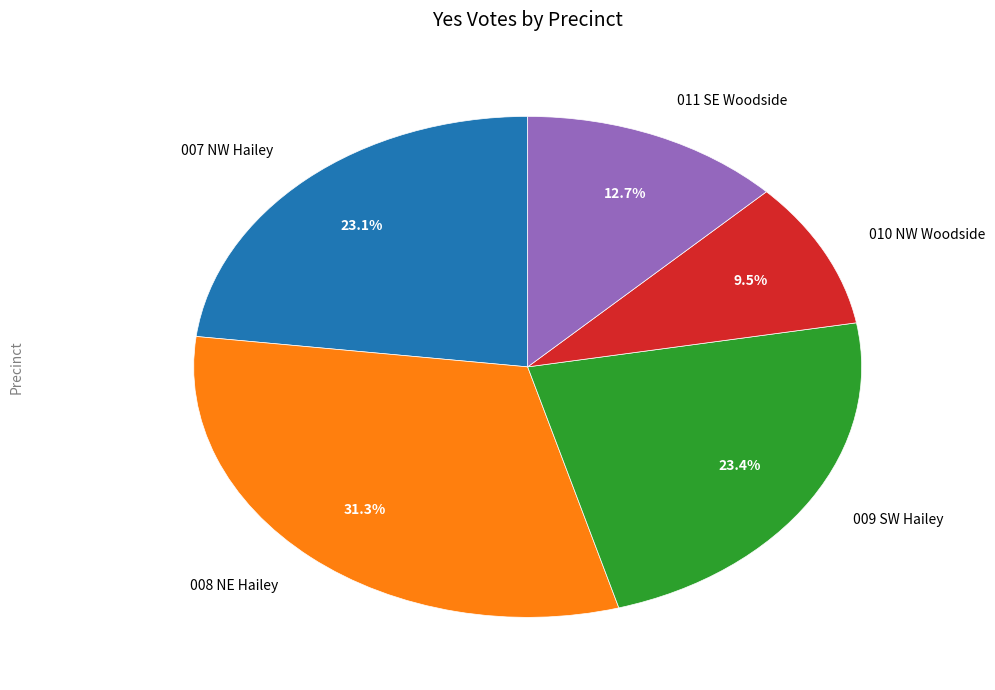

Is there any slice that represents more than half of the pie?

No